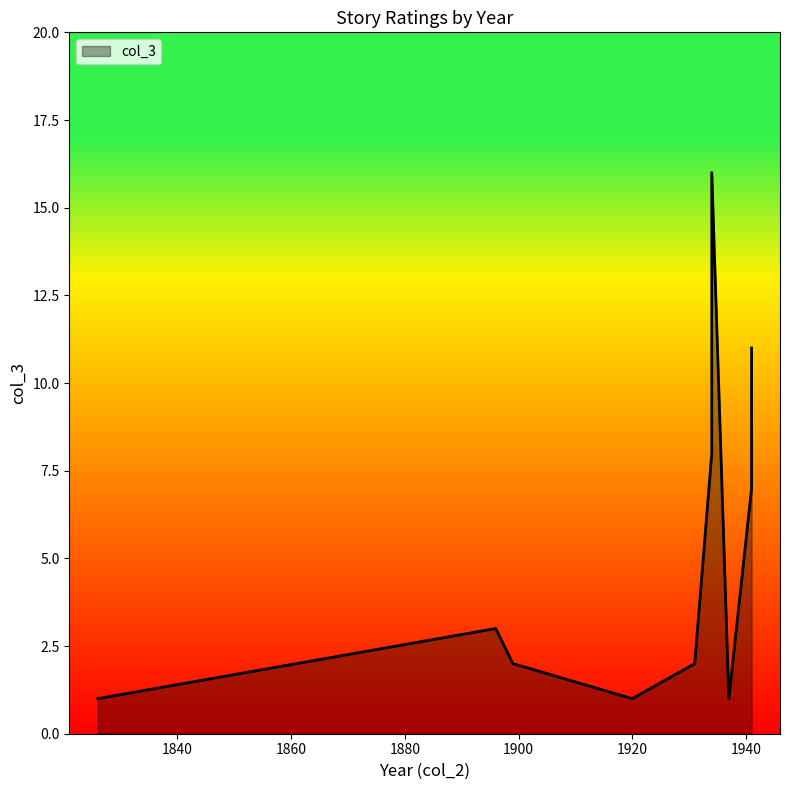

What is the ratio of the value at 1896 to the value at 1934?

0.4